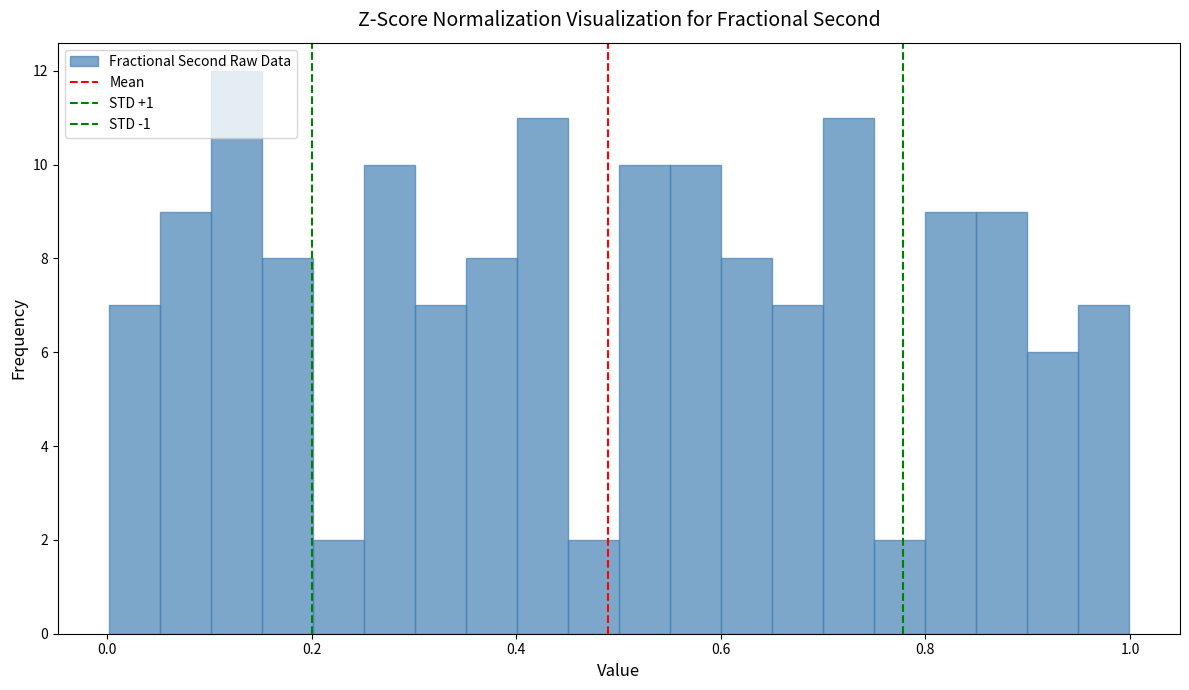

Around what value on the x-axis is the tallest bar? Give the approximate position of its centre, as read against the axis.

0.12